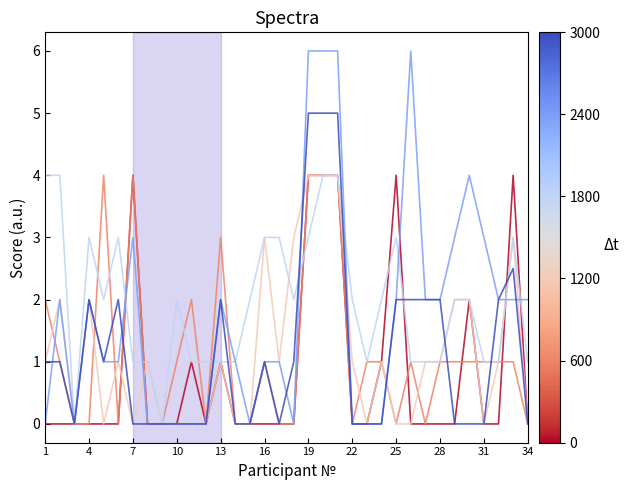

What is the greatest value displayed?

6.0